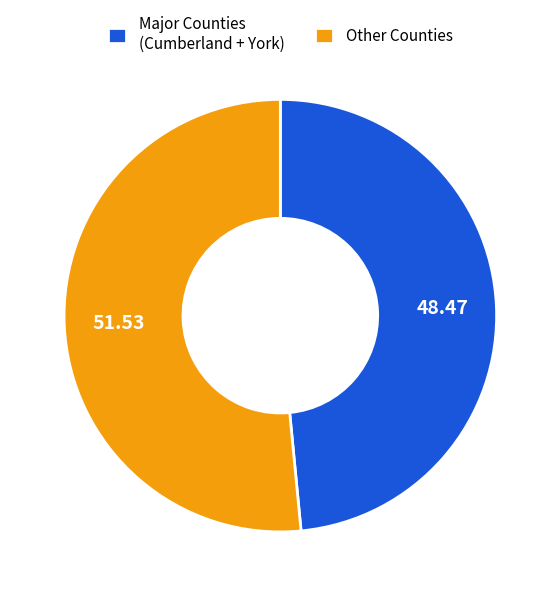

Which has a higher value, Major Counties (Cumberland + York) or Other Counties?

Other Counties